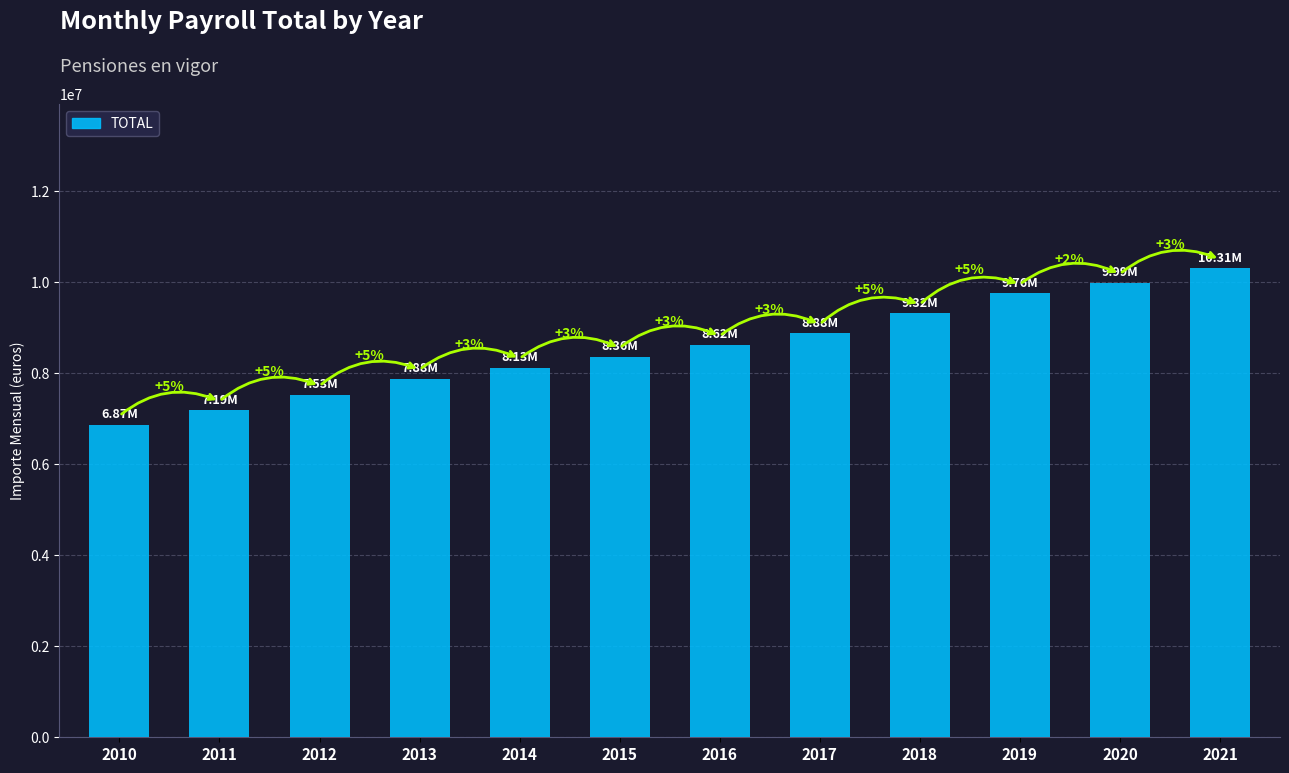

What is the change in value from 2015 to 2020?

+1624837.9